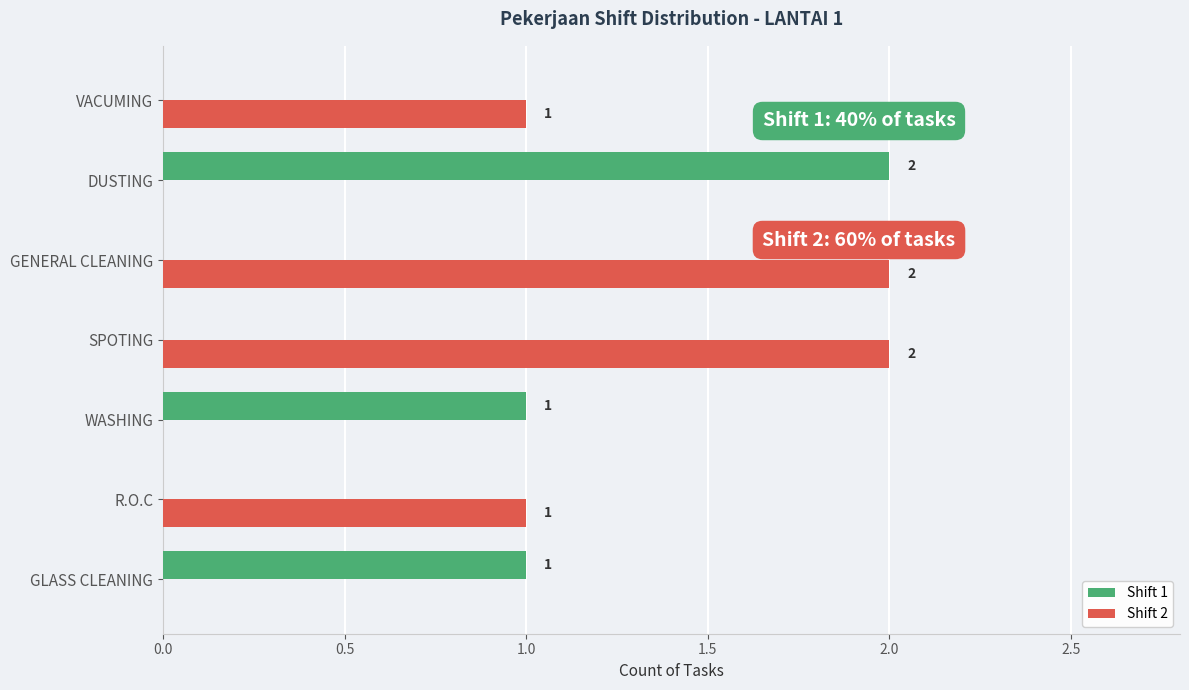

Between GENERAL CLEANING and VACUMING, which series saw the biggest shift?

Shift 2